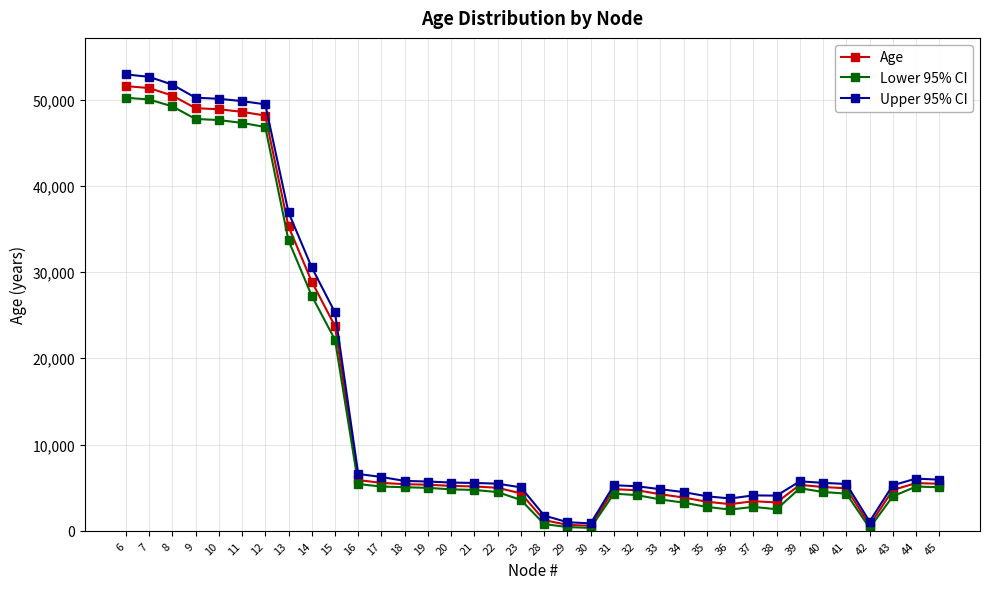

Which series changed the most between 7 and 14?

Lower 95% CI